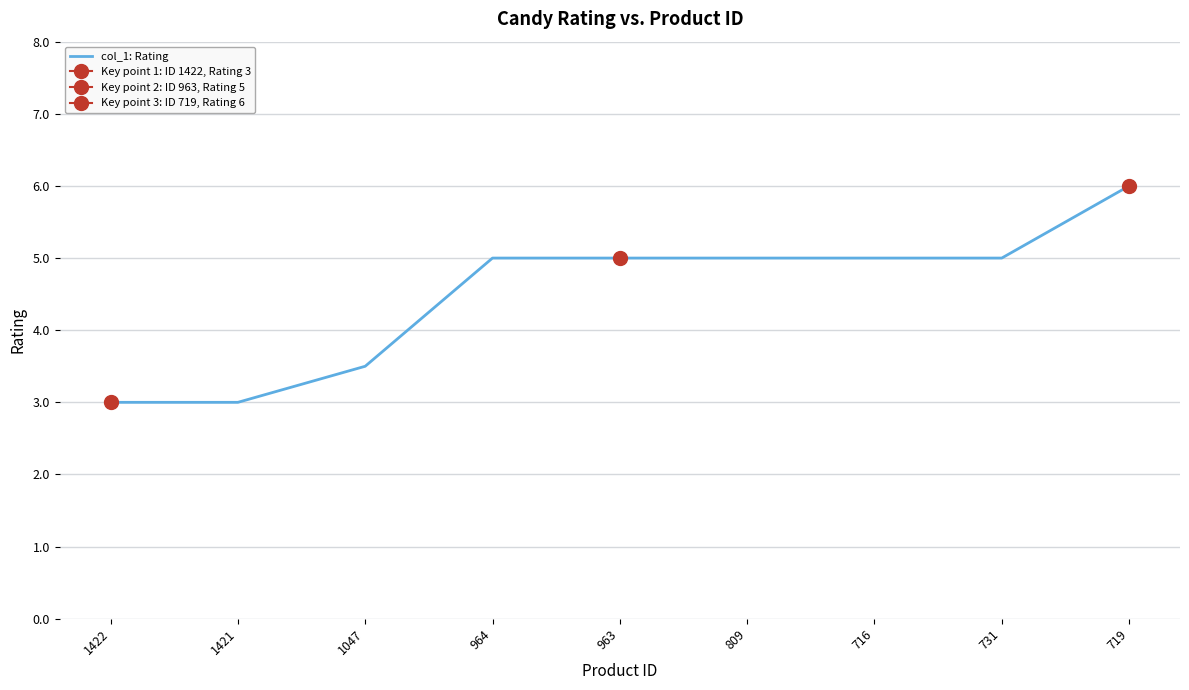

What is the difference between the maximum and minimum values?

3.0